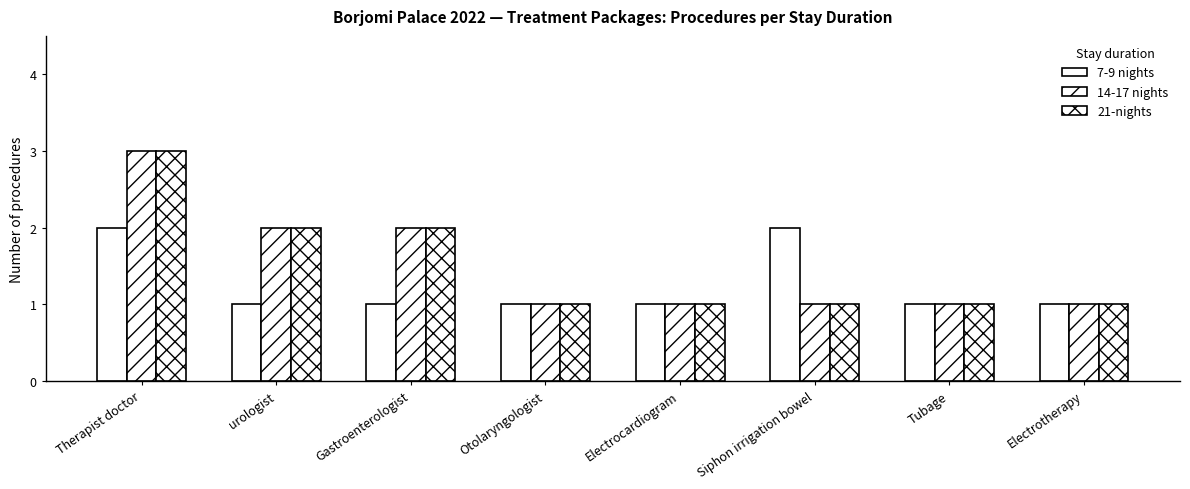

Reading left to right, list all the values displayed in this chart.

7-9 nights: 2	1	1	1	1	2	1	1
14-17 nights: 3	2	2	1	1	1	1	1
21-nights: 3	2	2	1	1	1	1	1